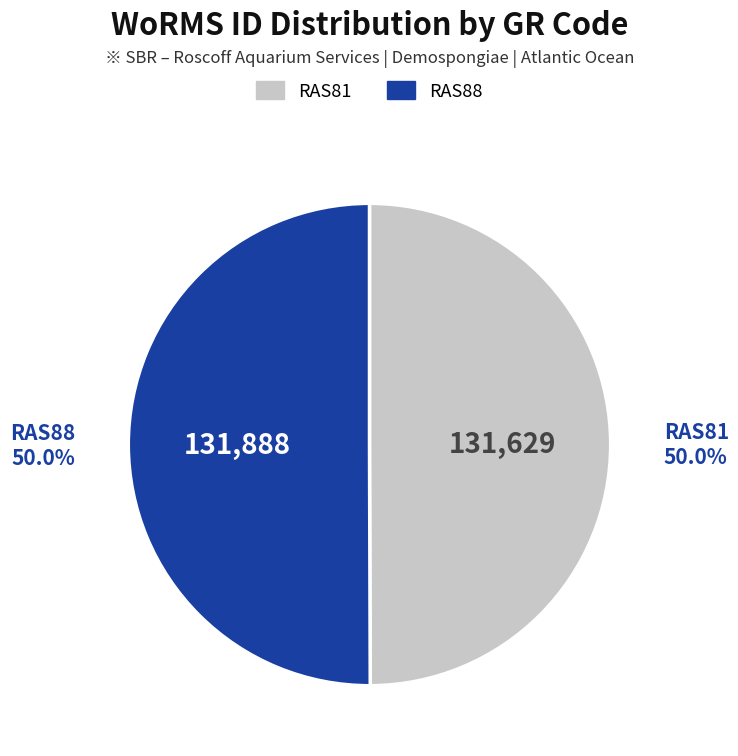

To the nearest percent, what percentage of the pie is RAS81?

50%